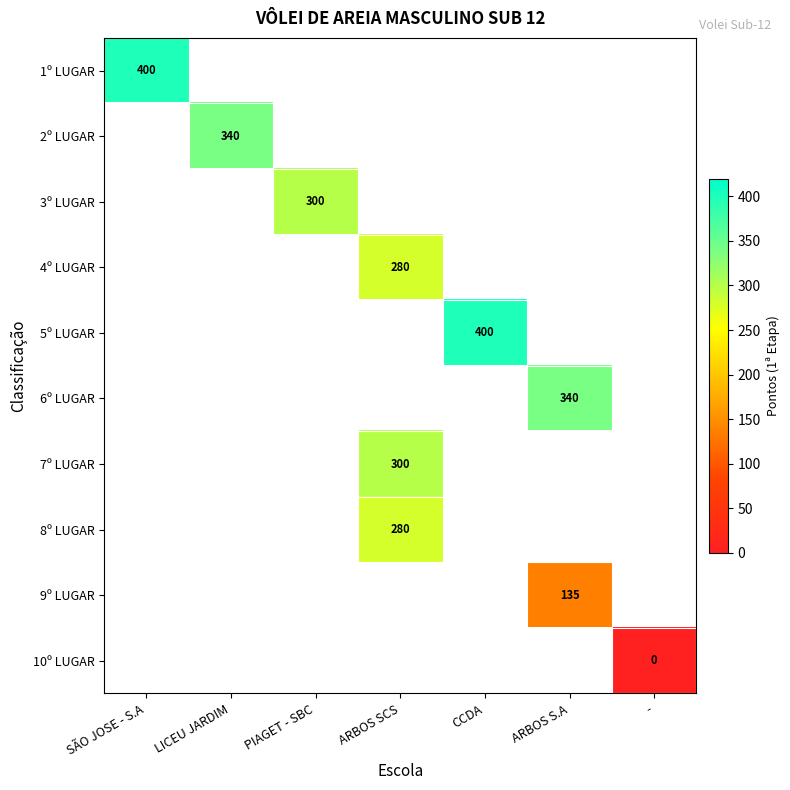

At which category does the chart reach its minimum across all series?

-